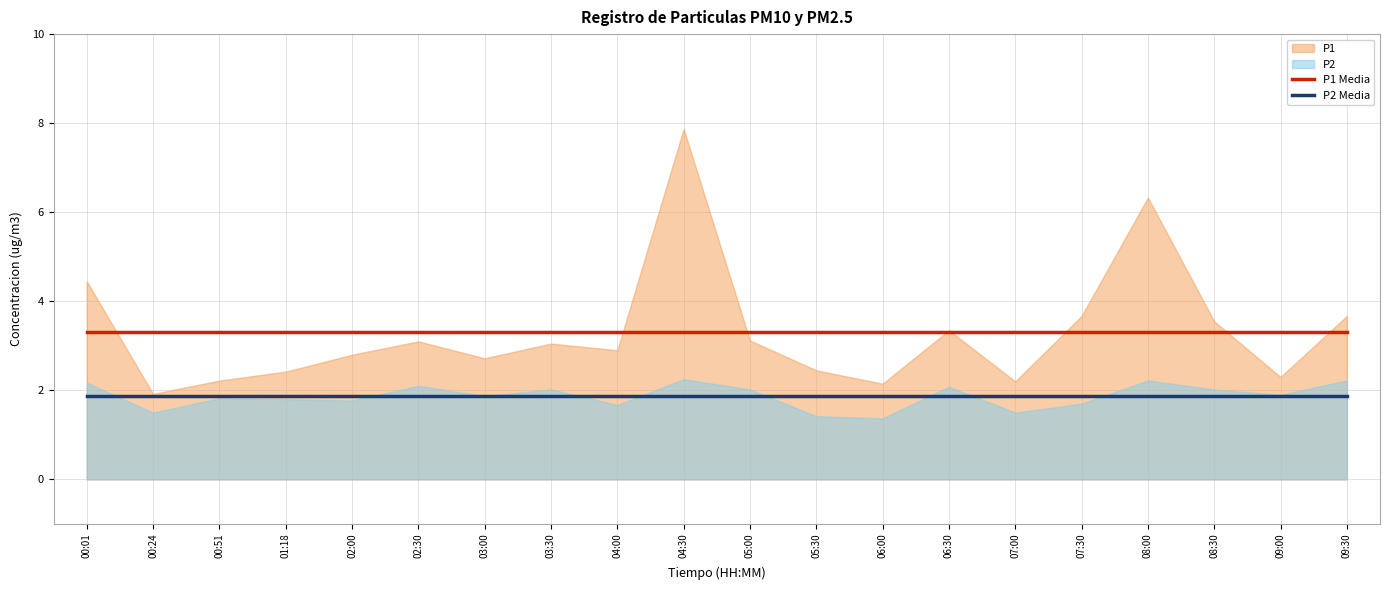

What is the approximate value of P1 Media at 09:00?

3.3